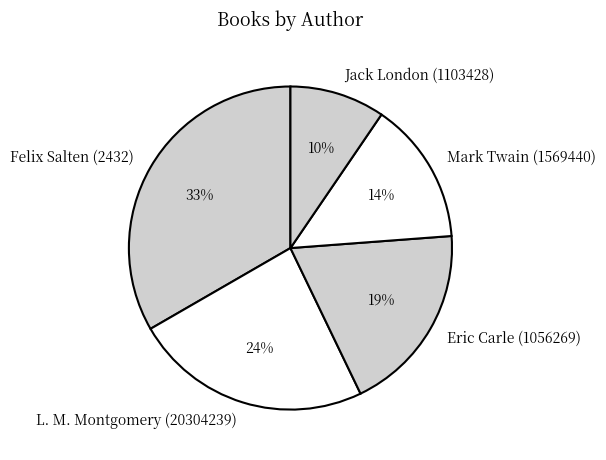

What is the ratio of the value at Mark Twain (1569440) to the value at L. M. Montgomery (20304239)?

0.6